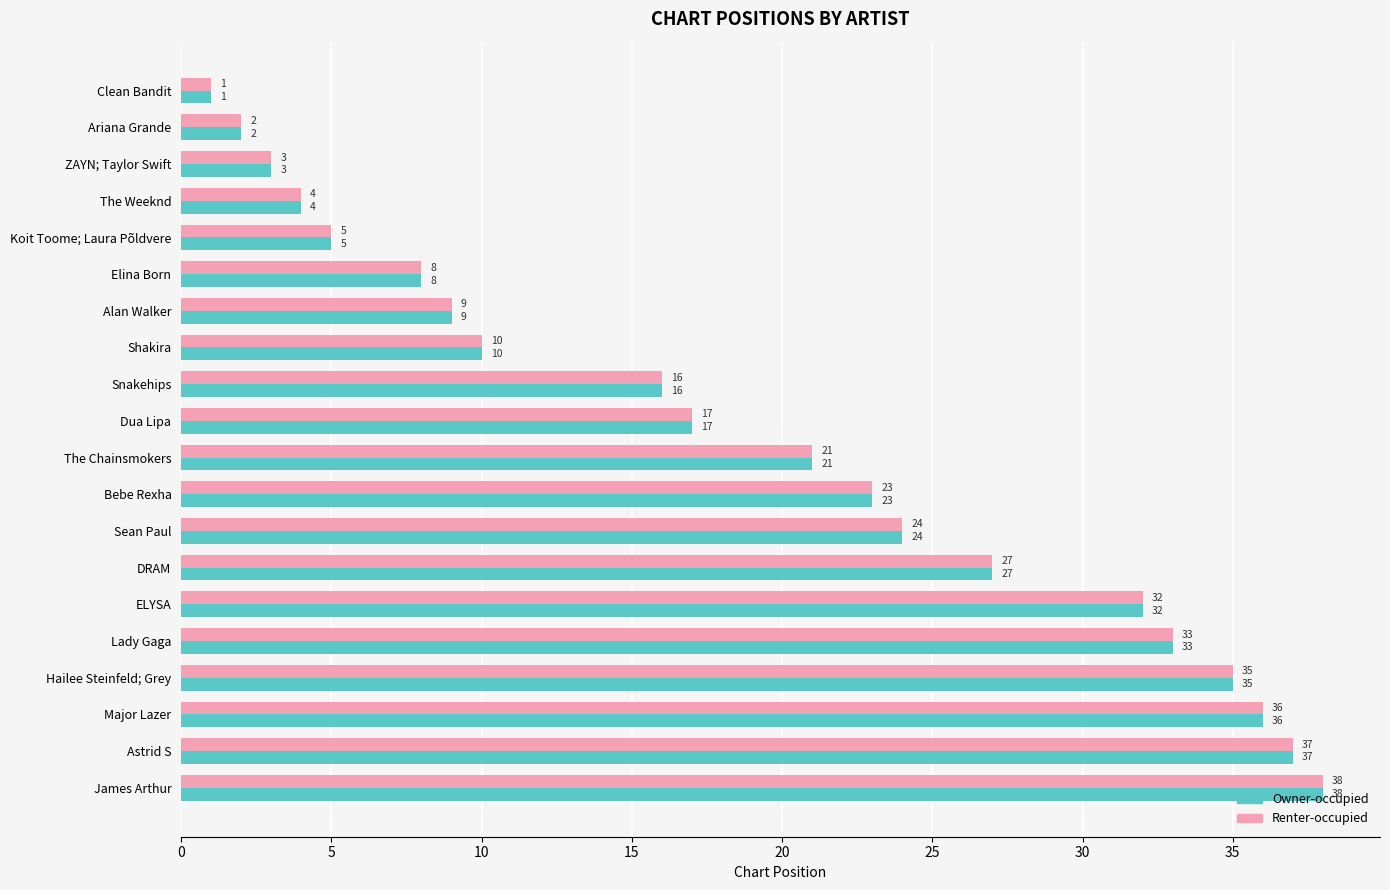

Where is Owner-occupied nearest to the value 19?

Dua Lipa